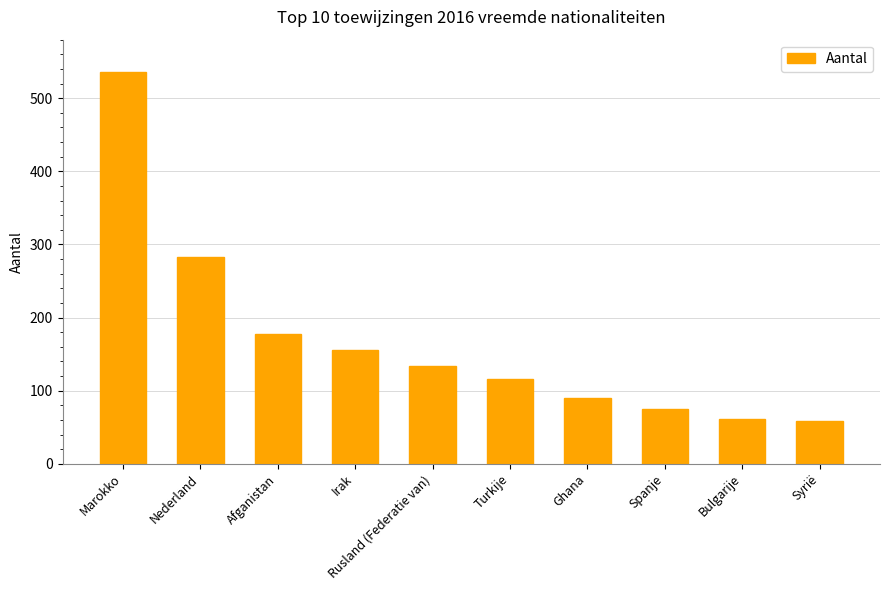

Where is the data nearest to the value 297?

Nederland